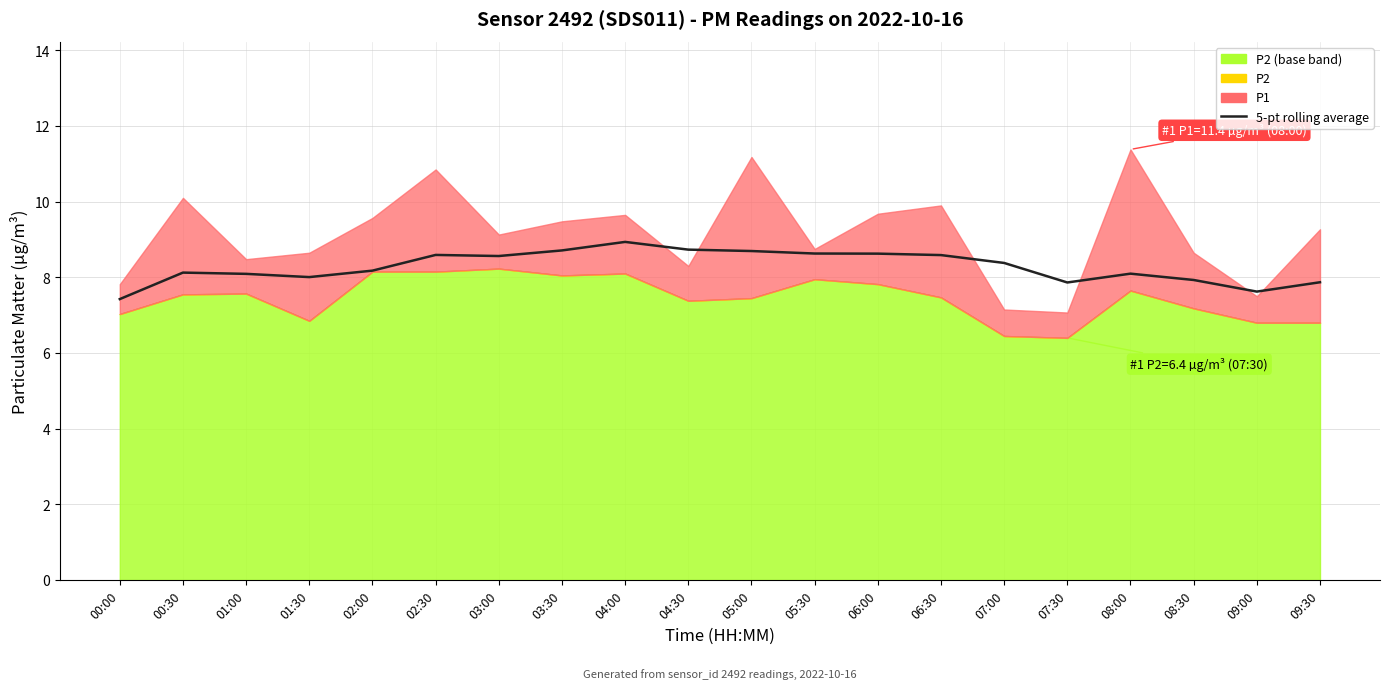

True or false: the data shows 12.0 at 08:00.

False